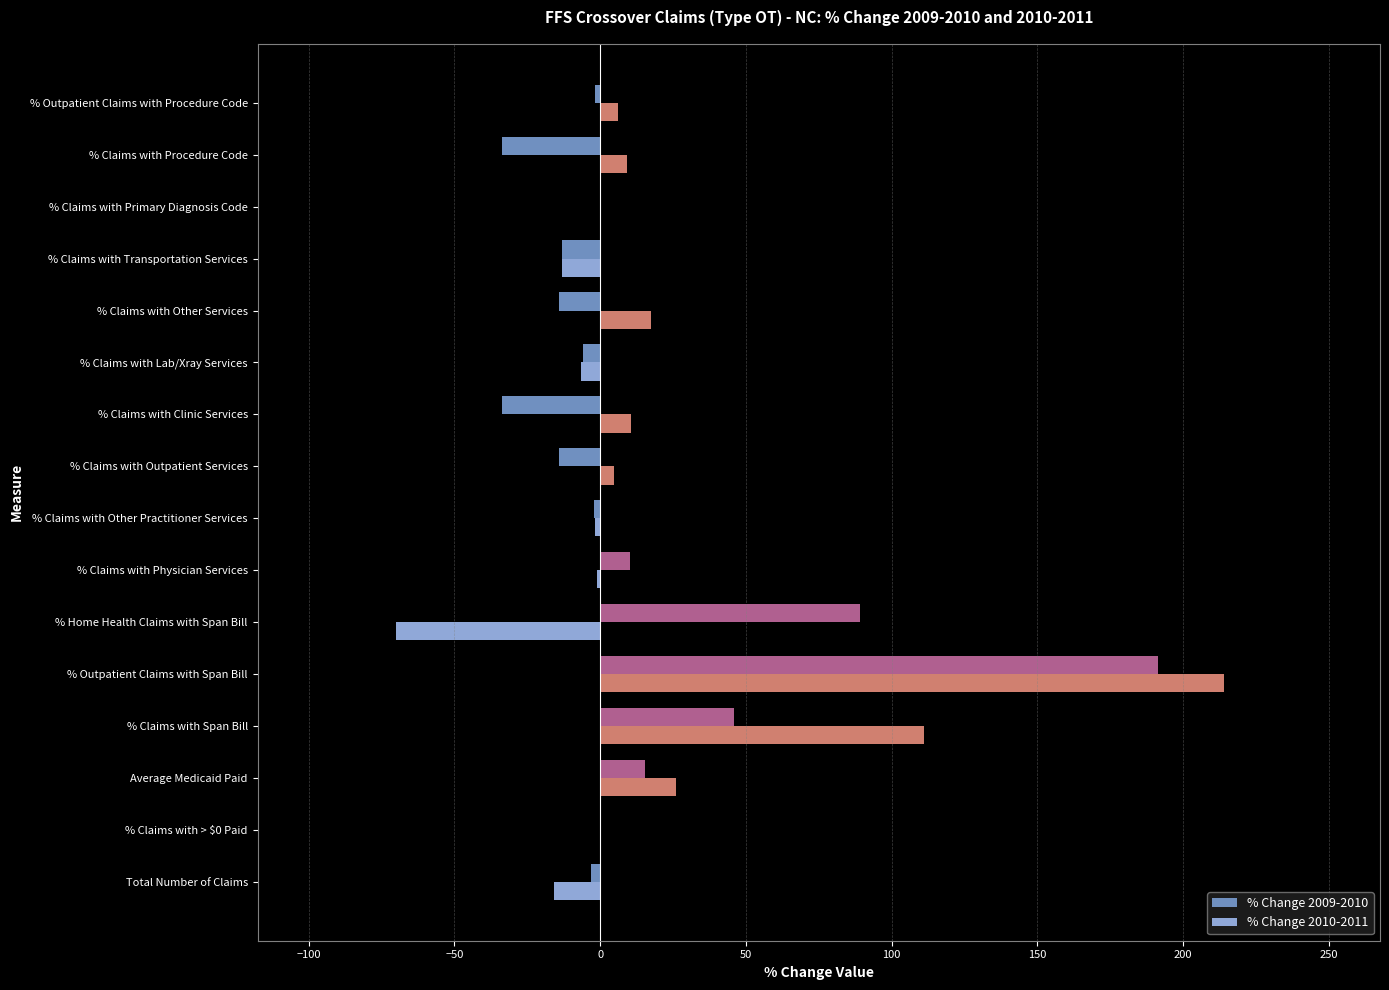

At which label does % Change 2009-2010 reach its peak?

% Outpatient Claims with Span Bill